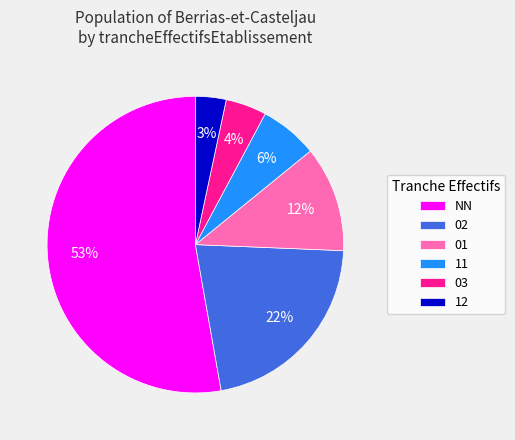

The 03 slice represents 11% of the pie. True or false?

False